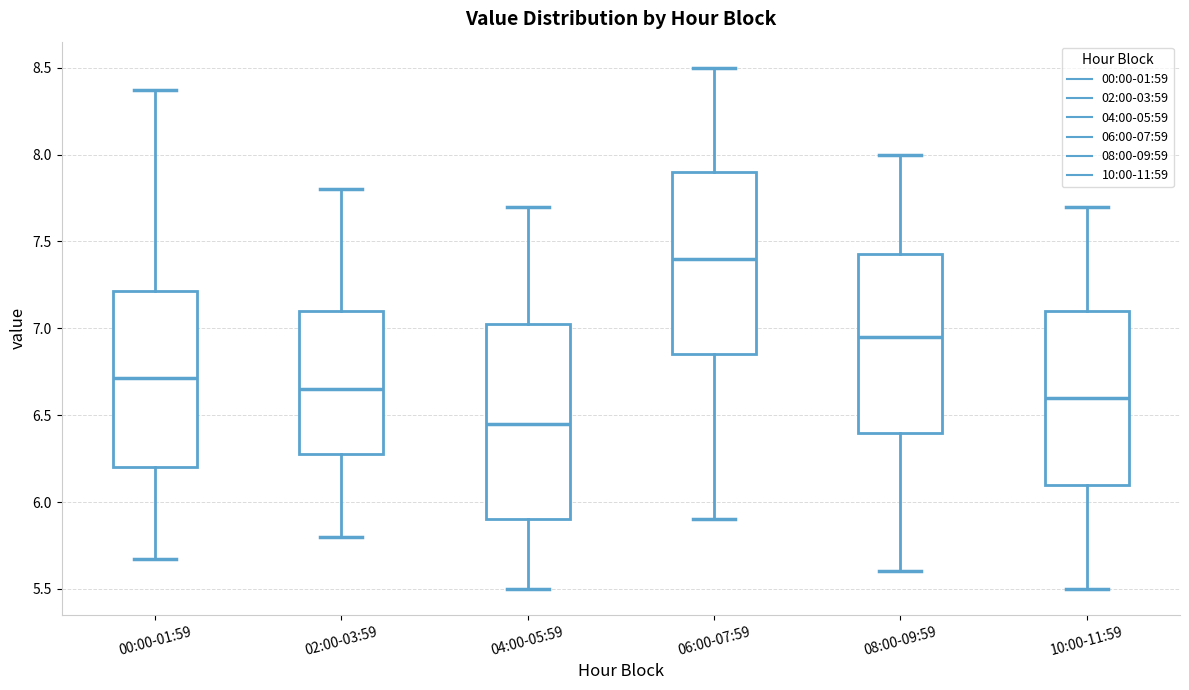

Comparing the boxes themselves (not the whiskers), which one is the tallest?

04:00-05:59